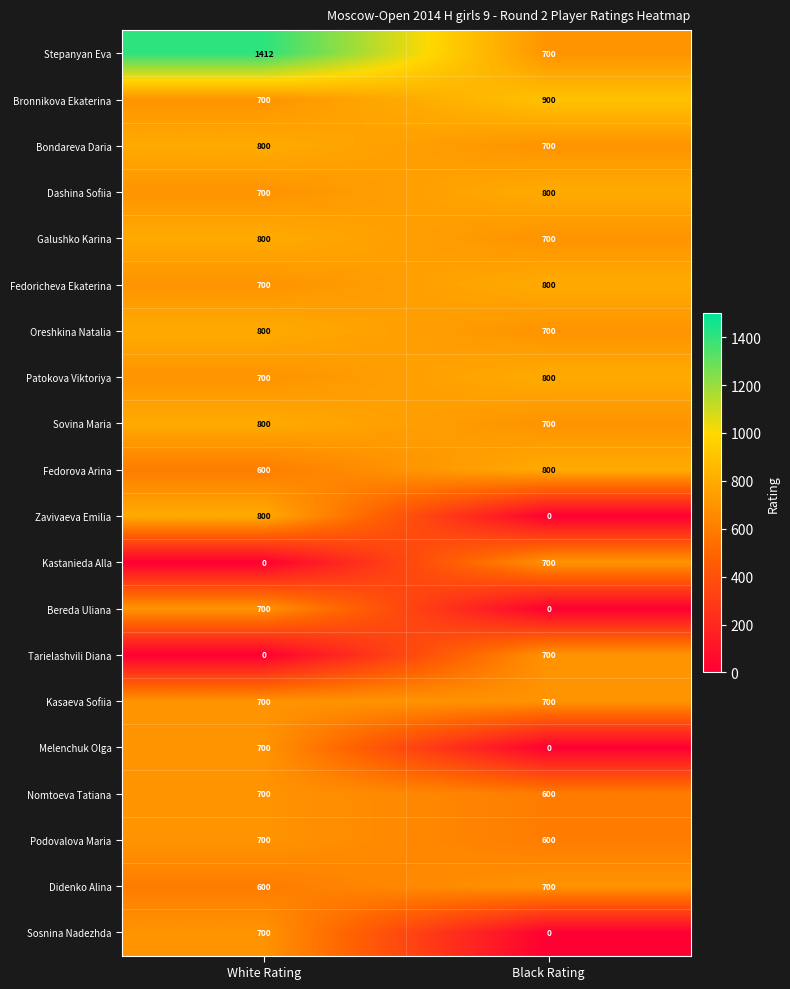

List the labels in order of Zavivaeva Emilia value, smallest first.

Black Rating, White Rating